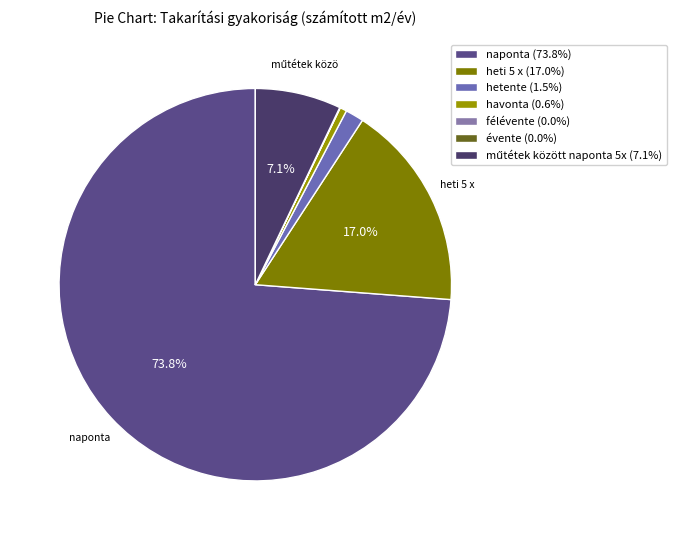

How many slices are in this pie chart?

7